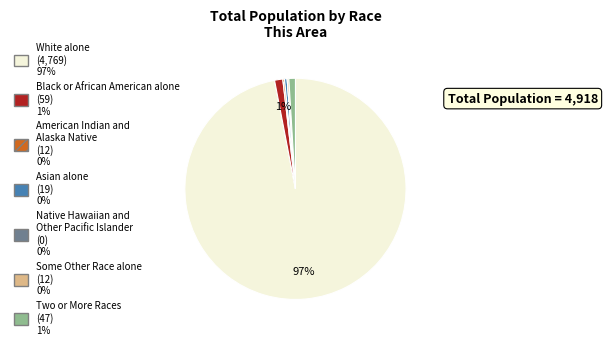

True or false: Two or More Races accounts for 1% of the total.

True